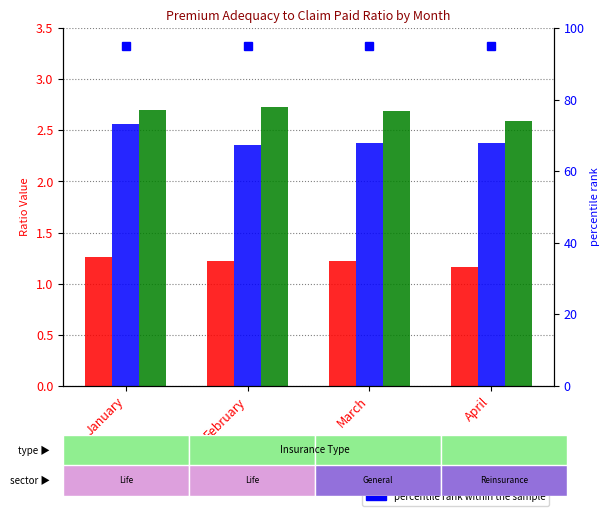

What is the sum of all Reinsurance values?

10.7